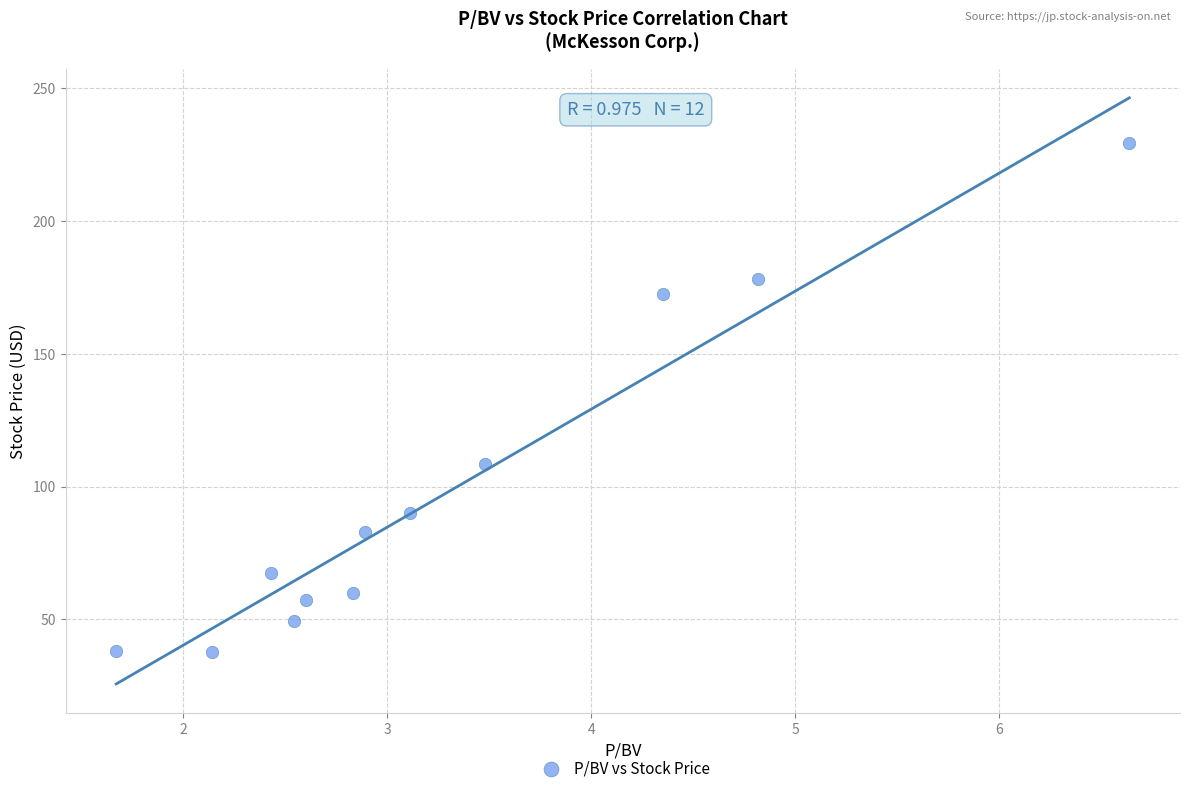

What is the range of X values (max minus min)?

5.0